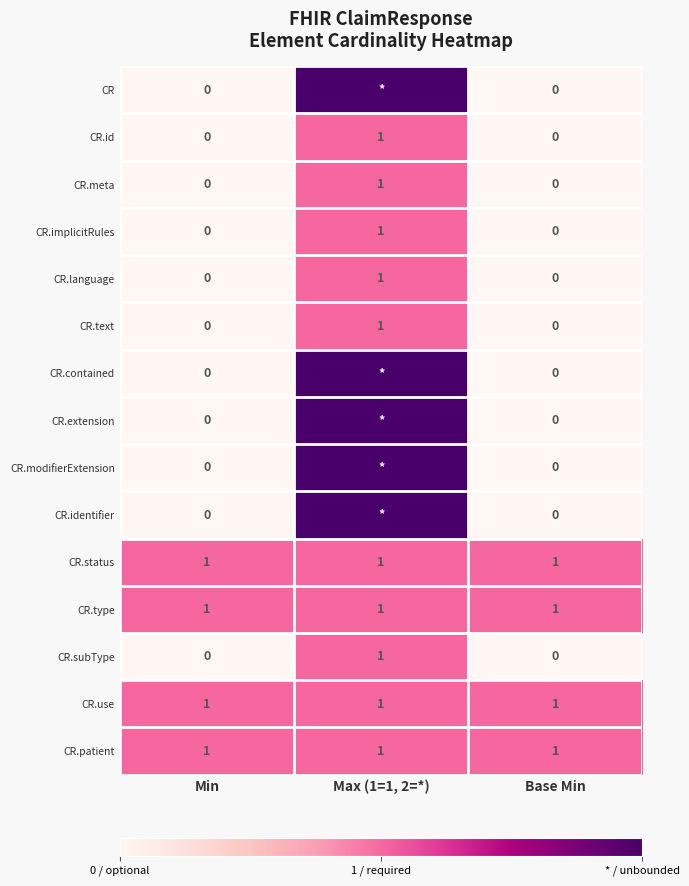

What is the sum of all CR.status values?

3